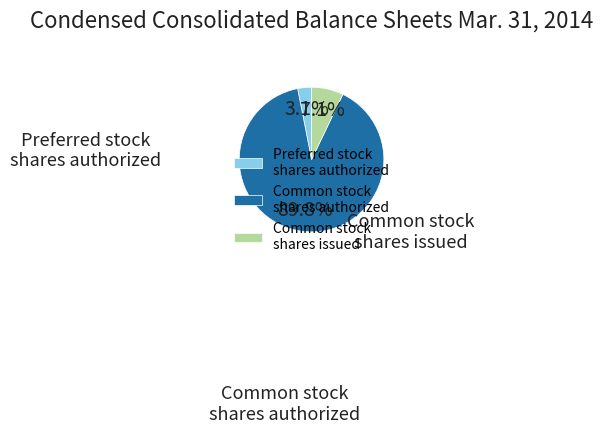

Which category has the biggest portion of the pie?

Common stock shares authorized